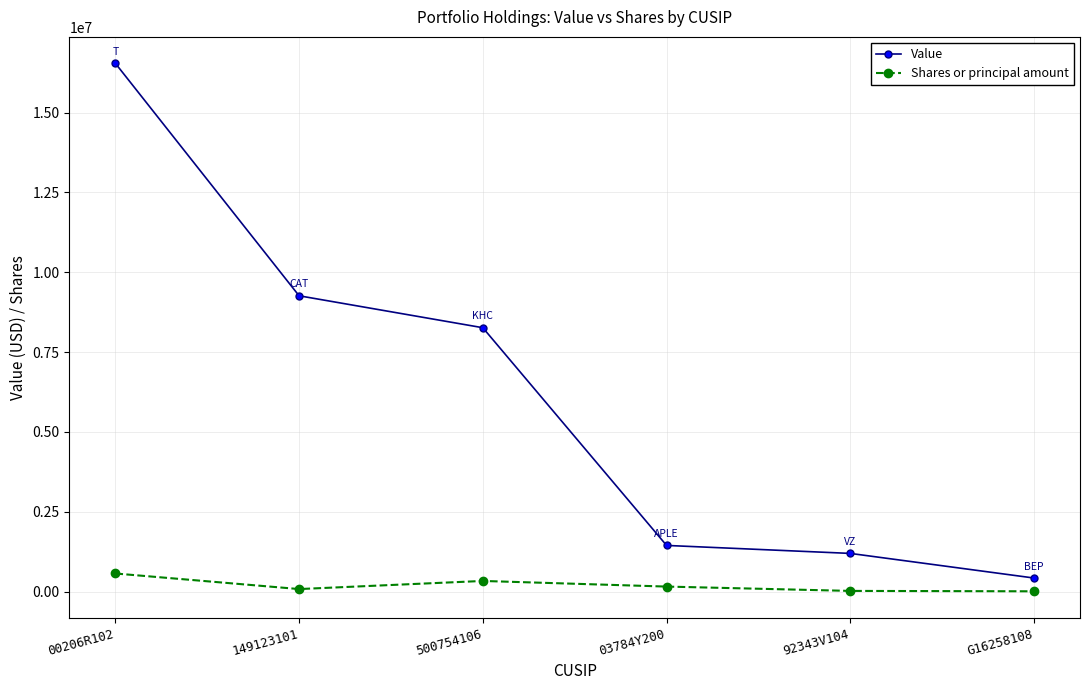

At how many categories does at least one series exceed 11862033?

1